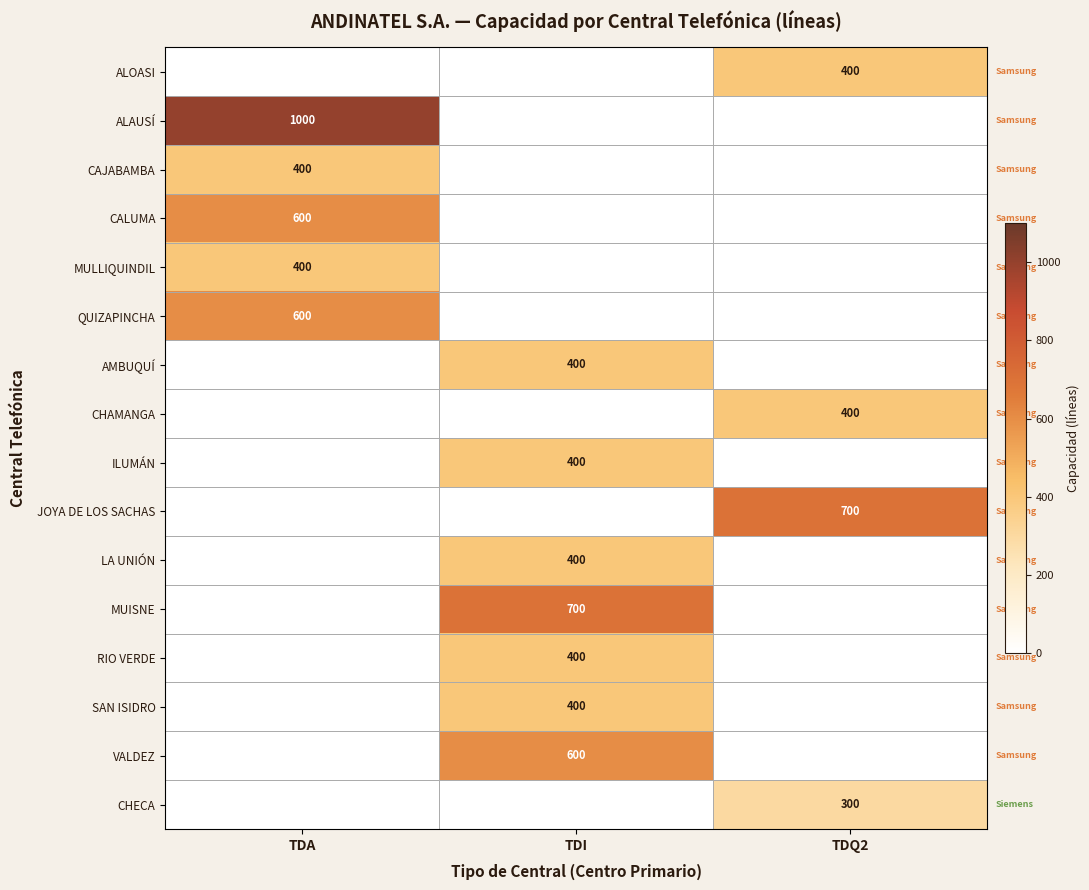

At which category does the chart reach its minimum across all series?

TDA